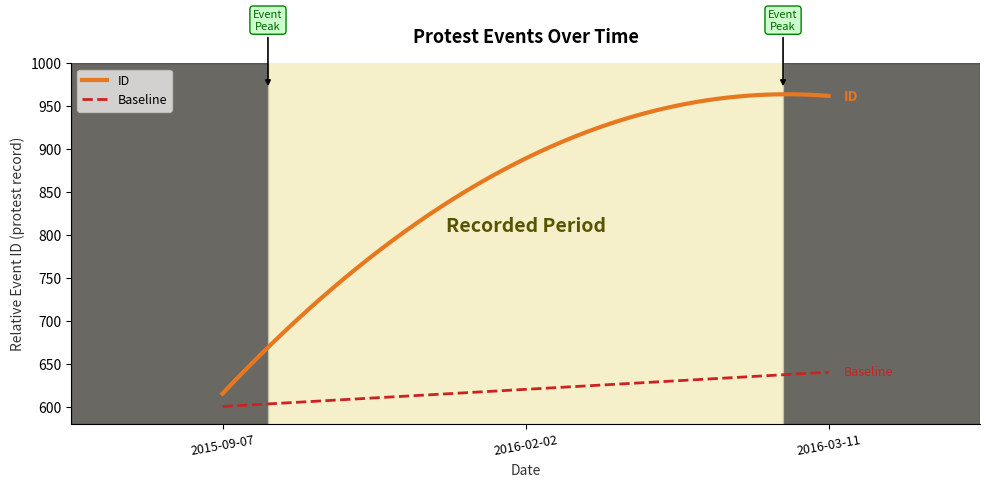

What is the lowest value of the ID series?

615.0